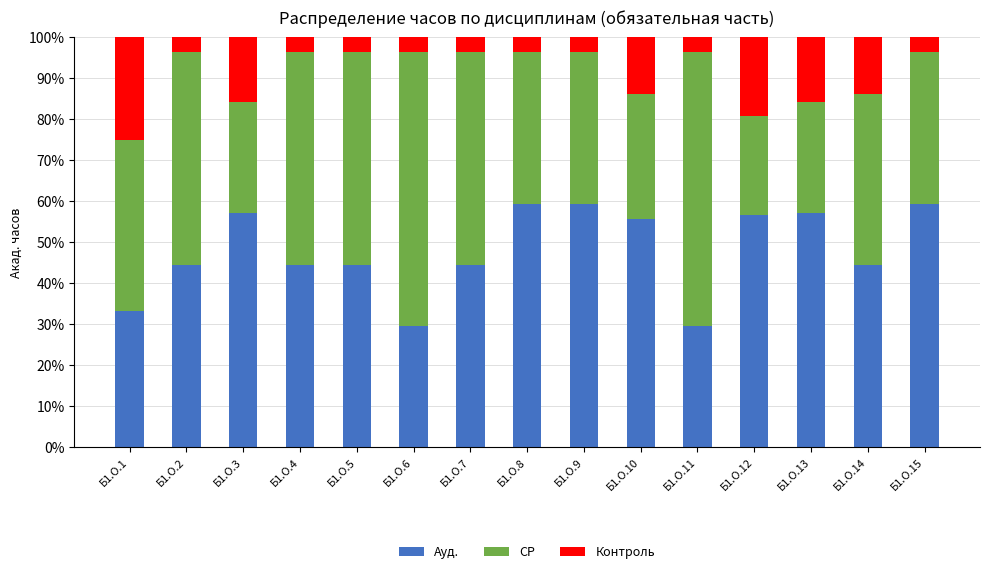

The value of Ауд. at Б1.О.14 is 44.4. True or false?

True